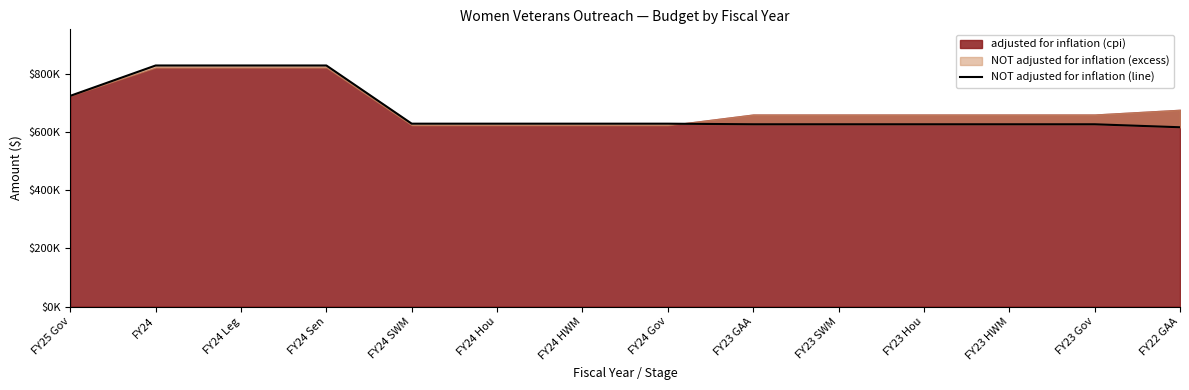

Reading right to left, list all the values displayed in this chart.

616243	626491	626490	626490	626490	626490	628545	628545	628545	628545	828545	828545	828545	724239